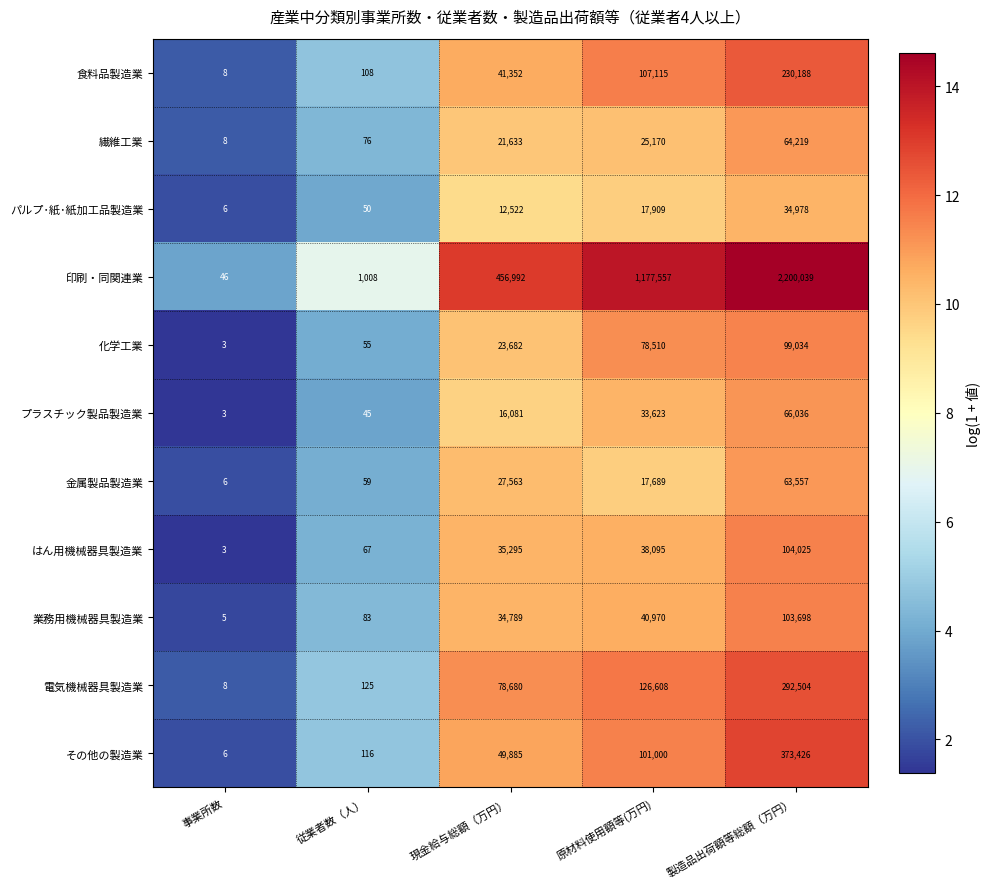

True or false: 電気機械器具製造業 has a value of 125 at 従業者数（人）.

True